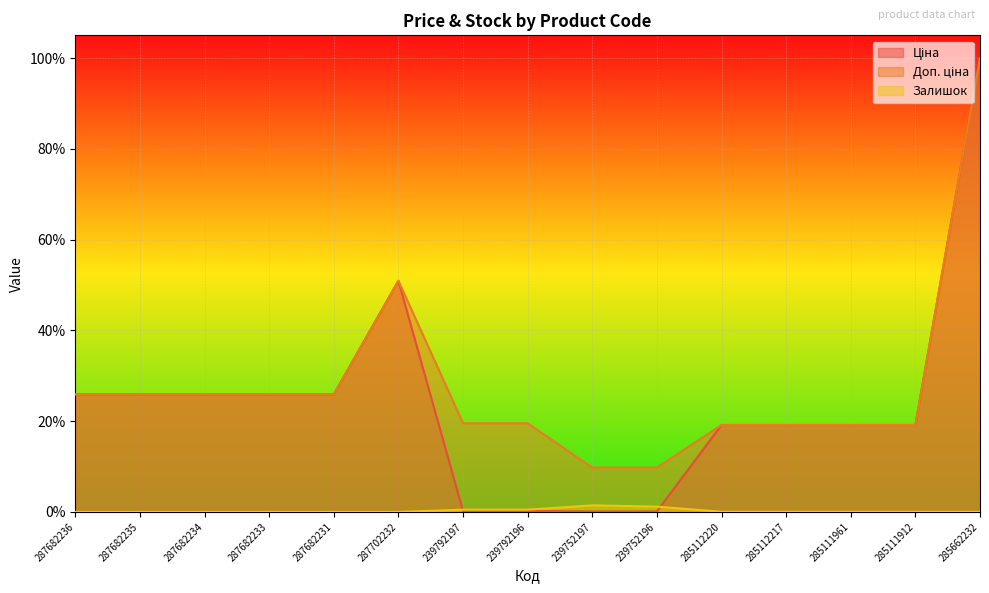

Count the number of data series in this chart.

3